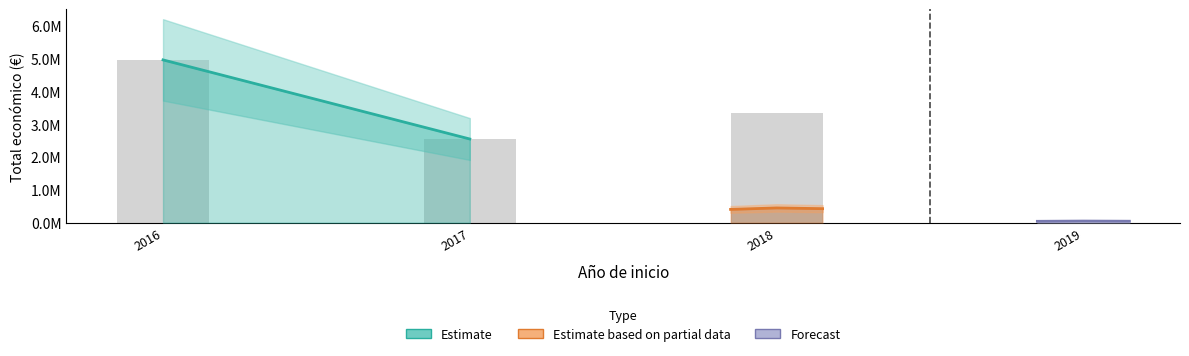

Reading left to right, extract all data points from this chart.

4953160	2546283	3331580	449494	50000